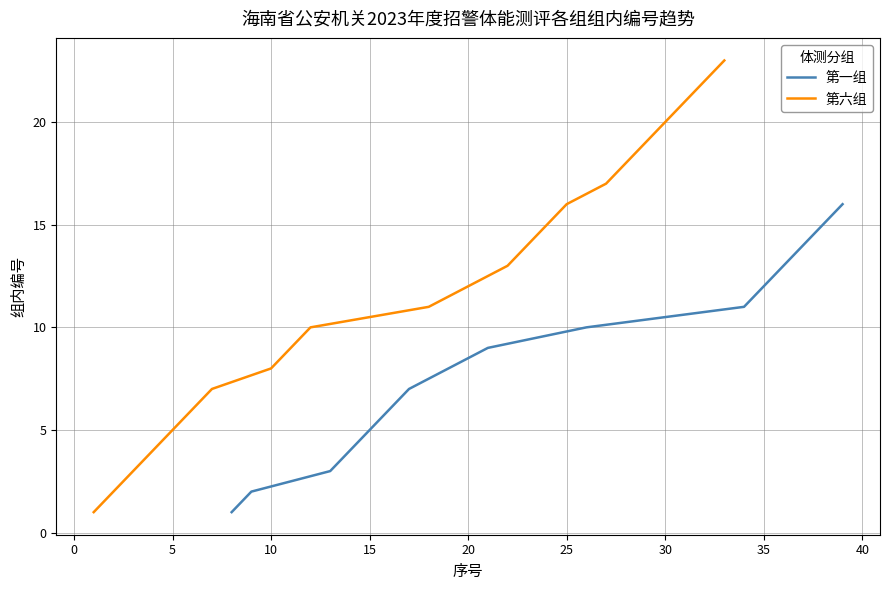

The value of 第一组 at 6 is 9. True or false?

False